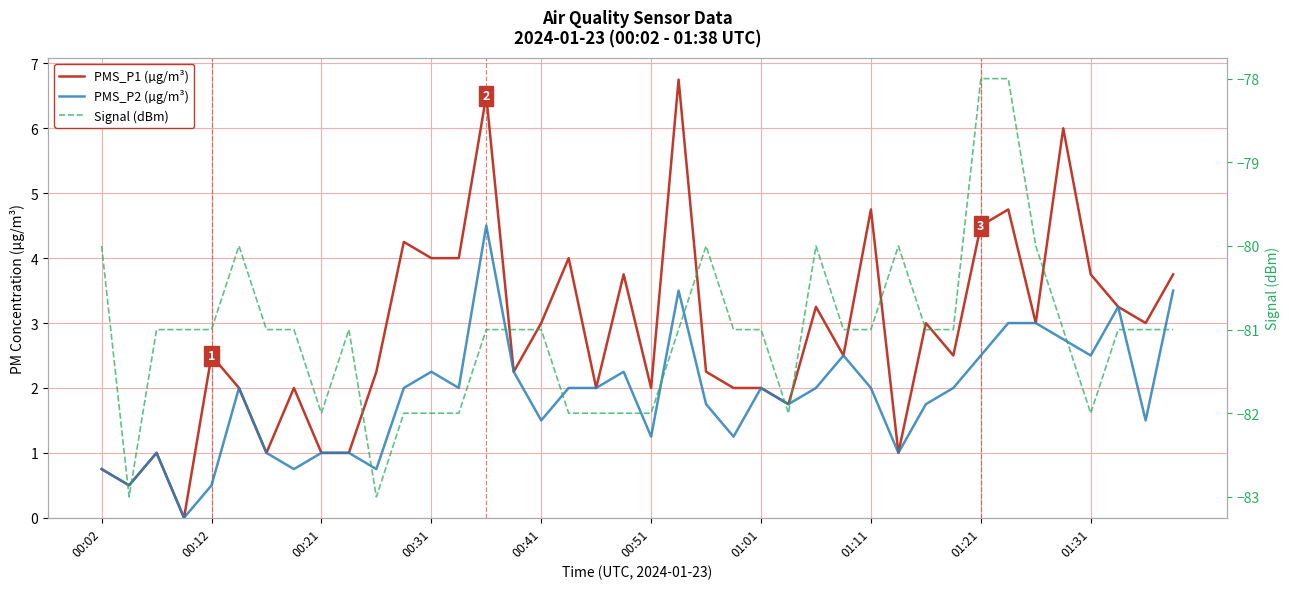

Reading left to right, extract all data points from this chart.

PMS_P1 (µg/m³): 0.8	0.5	1.0	0.0	2.5	2.0	1.0	2.0	1.0	1.0	2.2	4.2	4.0	4.0	6.5	2.2	3.0	4.0	2.0	3.8	2.0	6.8	2.2	2.0	2.0	1.8	3.2	2.5	4.8	1.0	3.0	2.5	4.5	4.8	3.0	6.0	3.8	3.2	3.0	3.8
PMS_P2 (µg/m³): 0.8	0.5	1.0	0.0	0.5	2.0	1.0	0.8	1.0	1.0	0.8	2.0	2.2	2.0	4.5	2.2	1.5	2.0	2.0	2.2	1.2	3.5	1.8	1.2	2.0	1.8	2.0	2.5	2.0	1.0	1.8	2.0	2.5	3.0	3.0	2.8	2.5	3.2	1.5	3.5
Signal (dBm): -80.0	-83.0	-81.0	-81.0	-81.0	-80.0	-81.0	-81.0	-82.0	-81.0	-83.0	-82.0	-82.0	-82.0	-81.0	-81.0	-81.0	-82.0	-82.0	-82.0	-82.0	-81.0	-80.0	-81.0	-81.0	-82.0	-80.0	-81.0	-81.0	-80.0	-81.0	-81.0	-78.0	-78.0	-80.0	-81.0	-82.0	-81.0	-81.0	-81.0